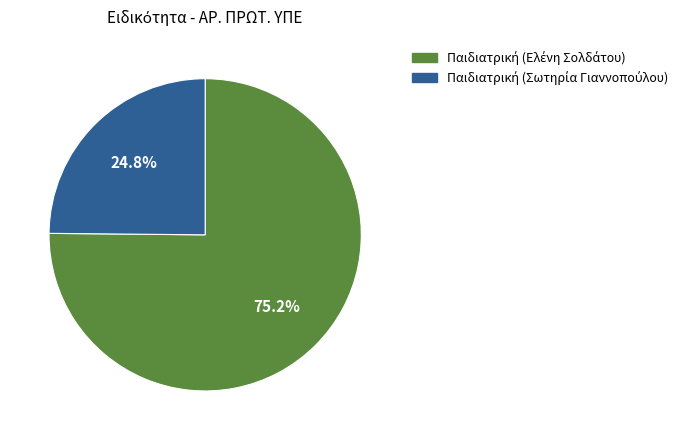

Is there a majority slice in this chart?

Yes